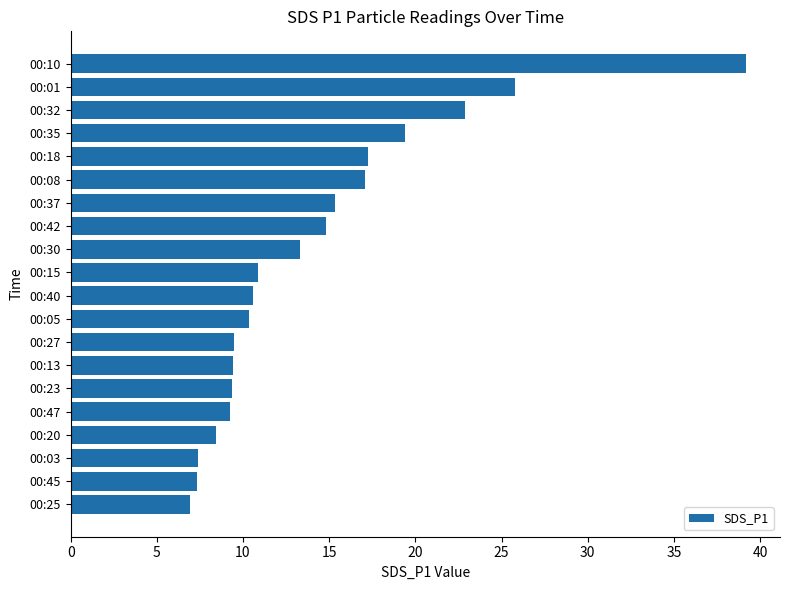

What value does the data have at 00:03?

7.4